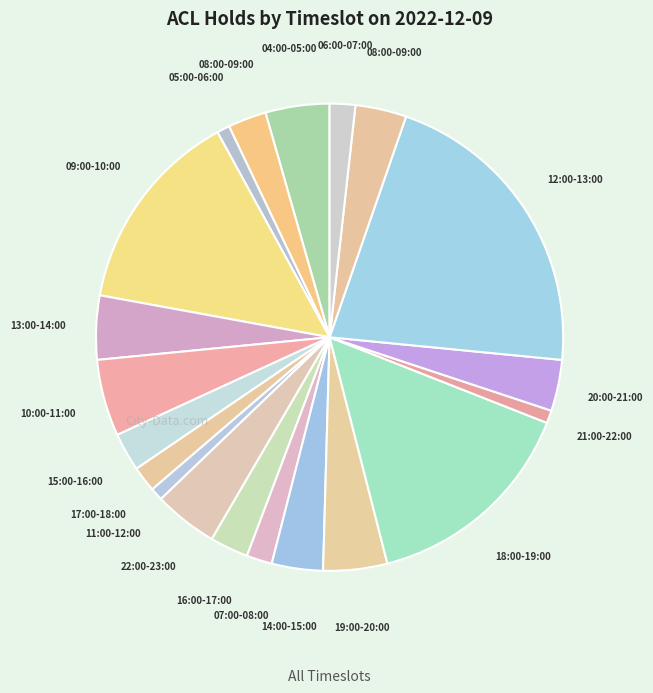

How many slices are in this pie chart?

20